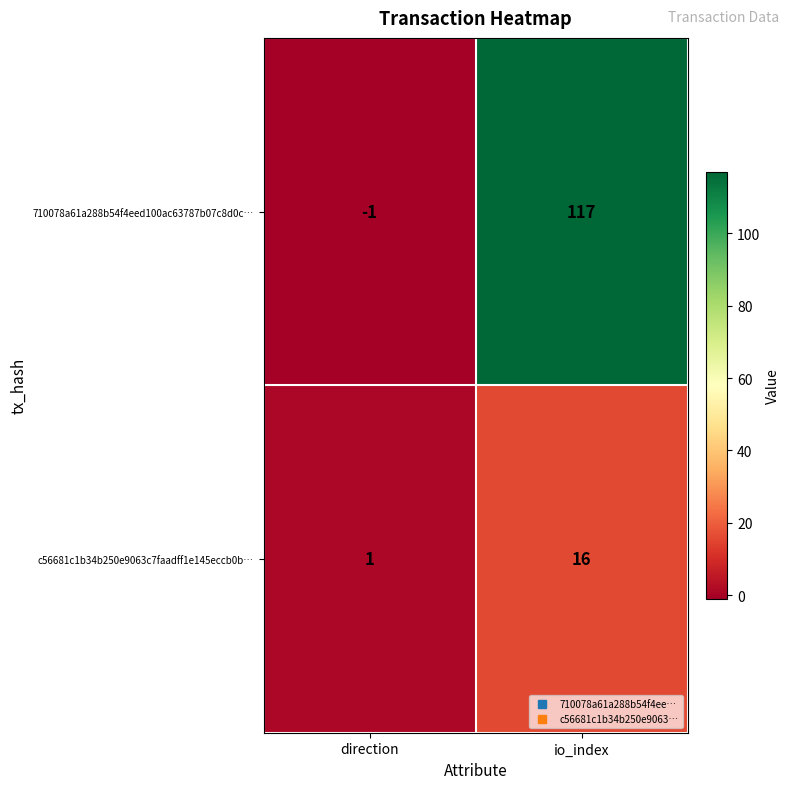

How many data points in c56681c1b34b250e9063c7faadff1e145eccb0b… are less than 16?

1